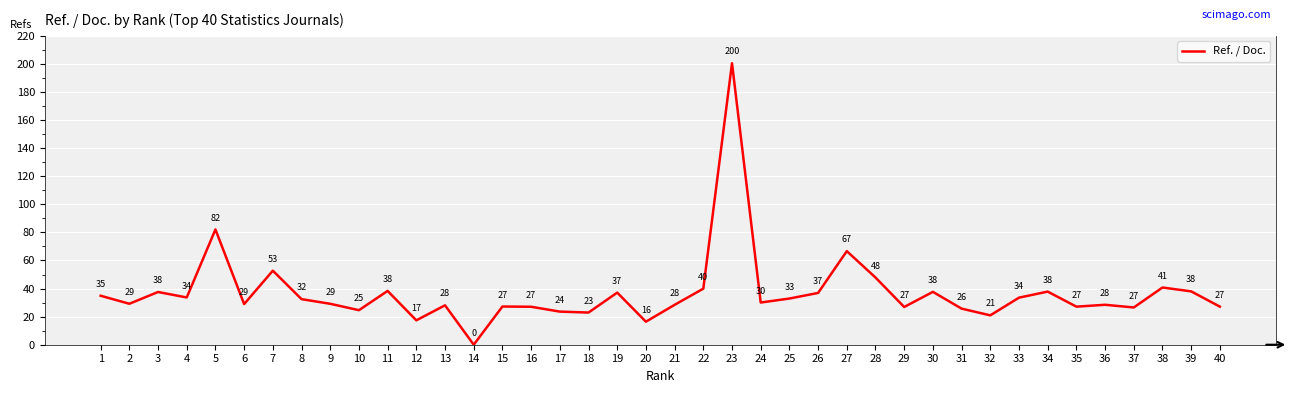

The chart shows a value of 17.5 at 29. True or false?

False